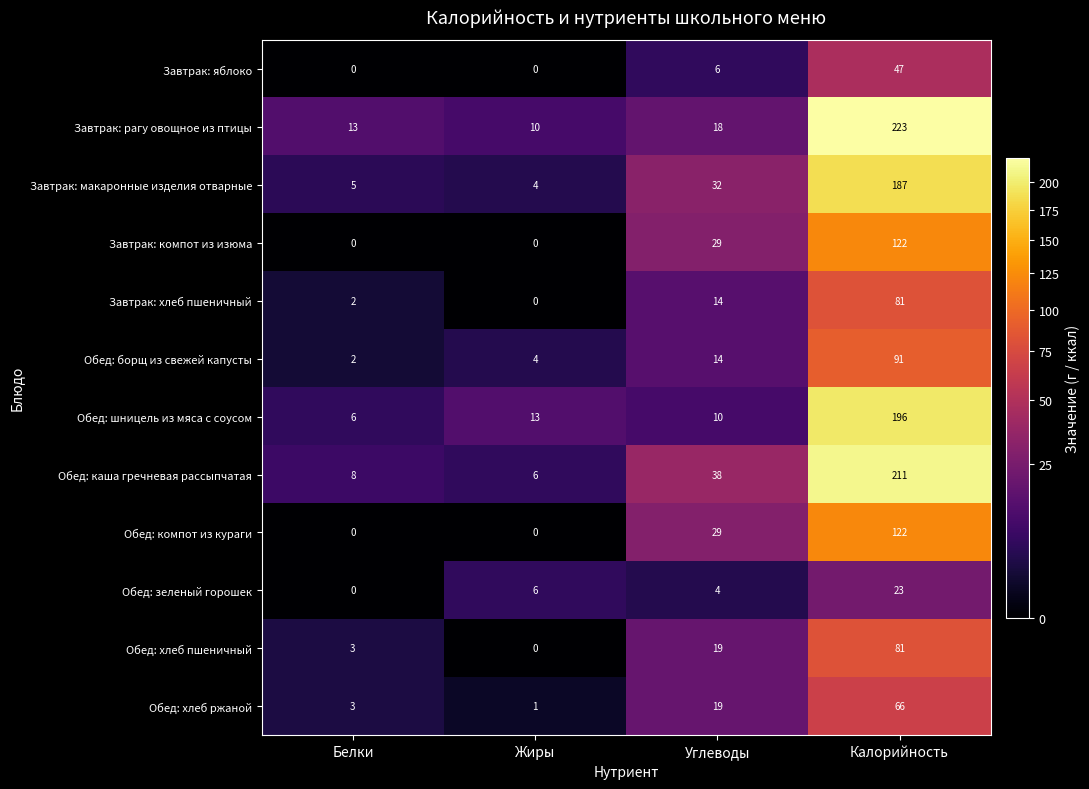

The Завтрак: макаронные изделия отварные series shows 6 at Жиры. True or false?

False